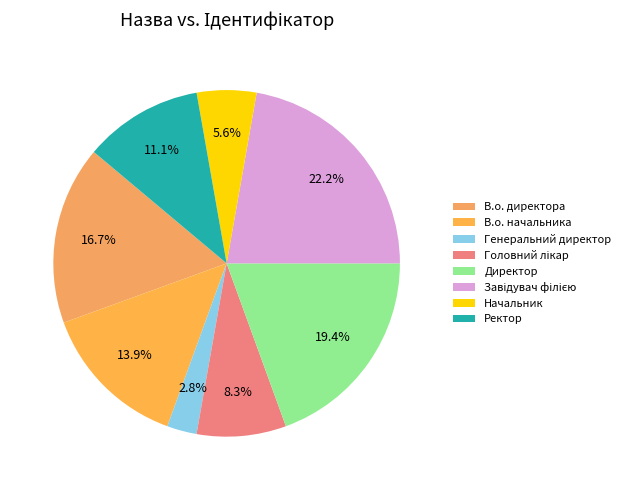

Count the number of slices in the pie.

8